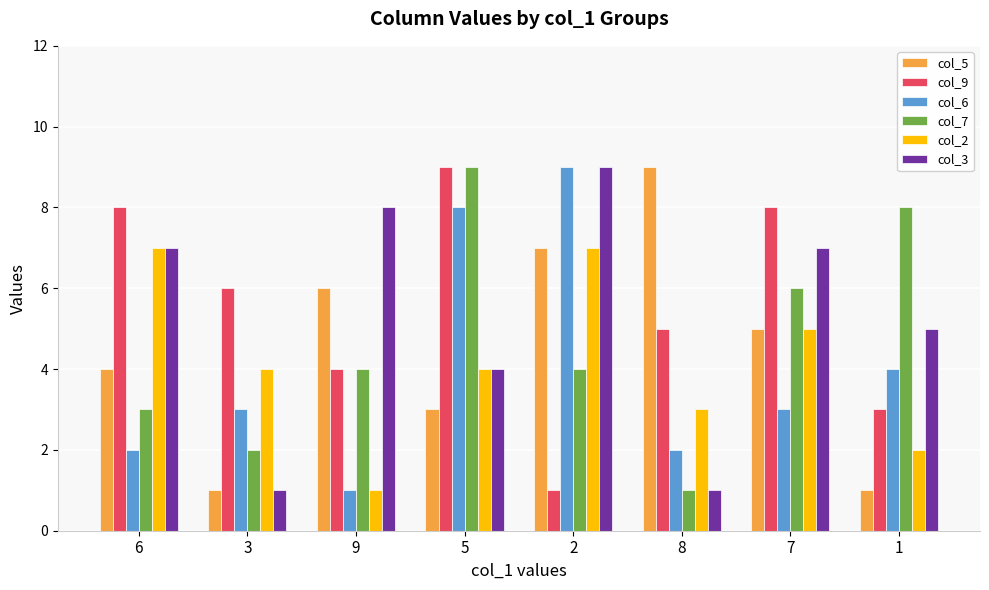

What value does the col_9 series have at 5?

9